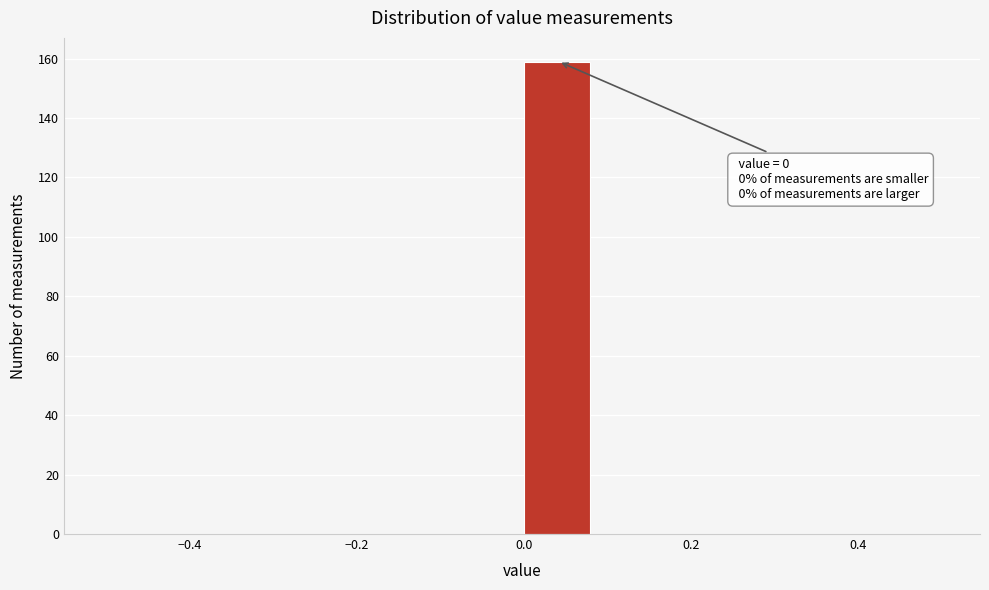

Which range on the x-axis has the tallest bar?

0.00 to 0.08